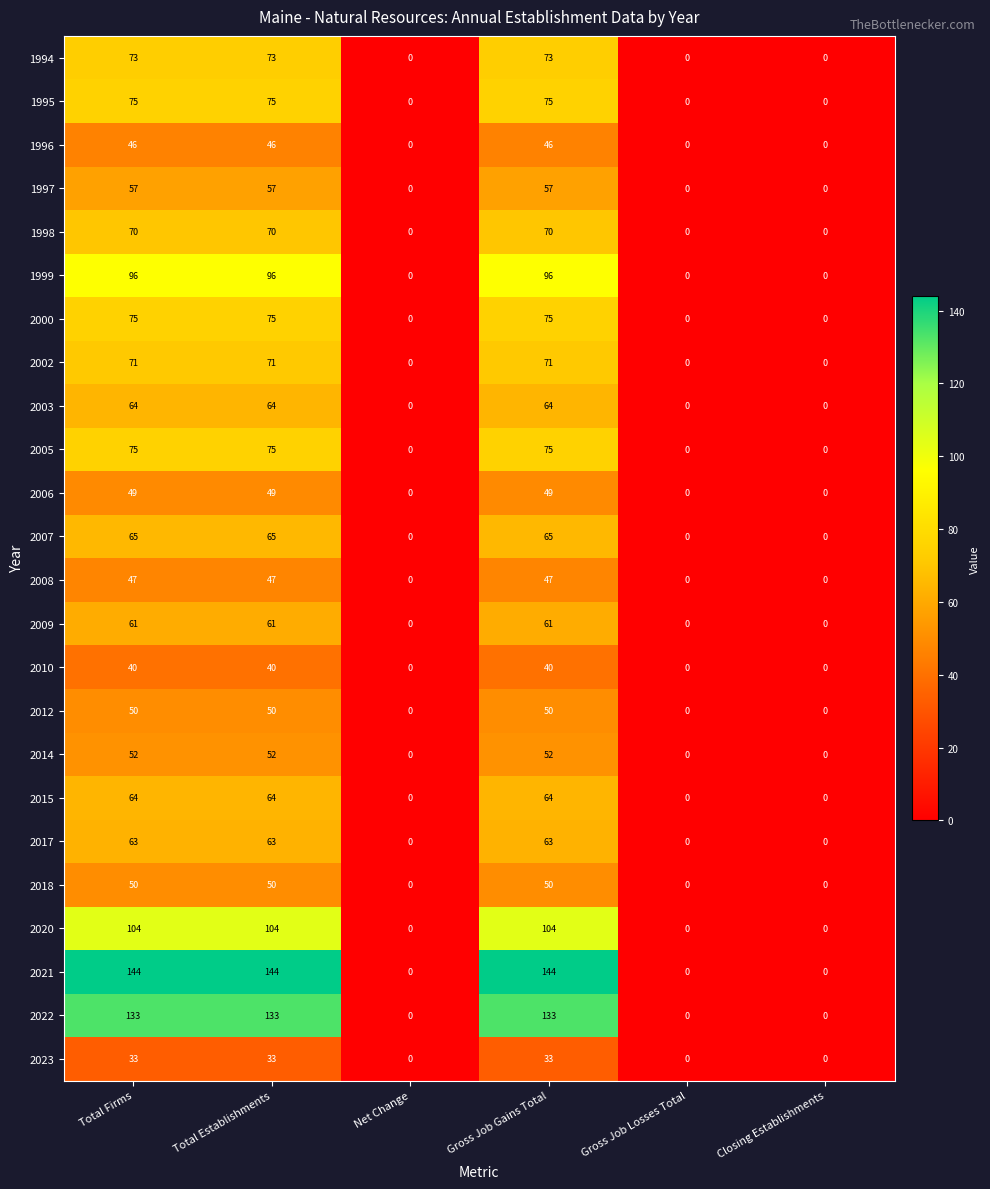

Which series has the largest range (max minus min)?

2021